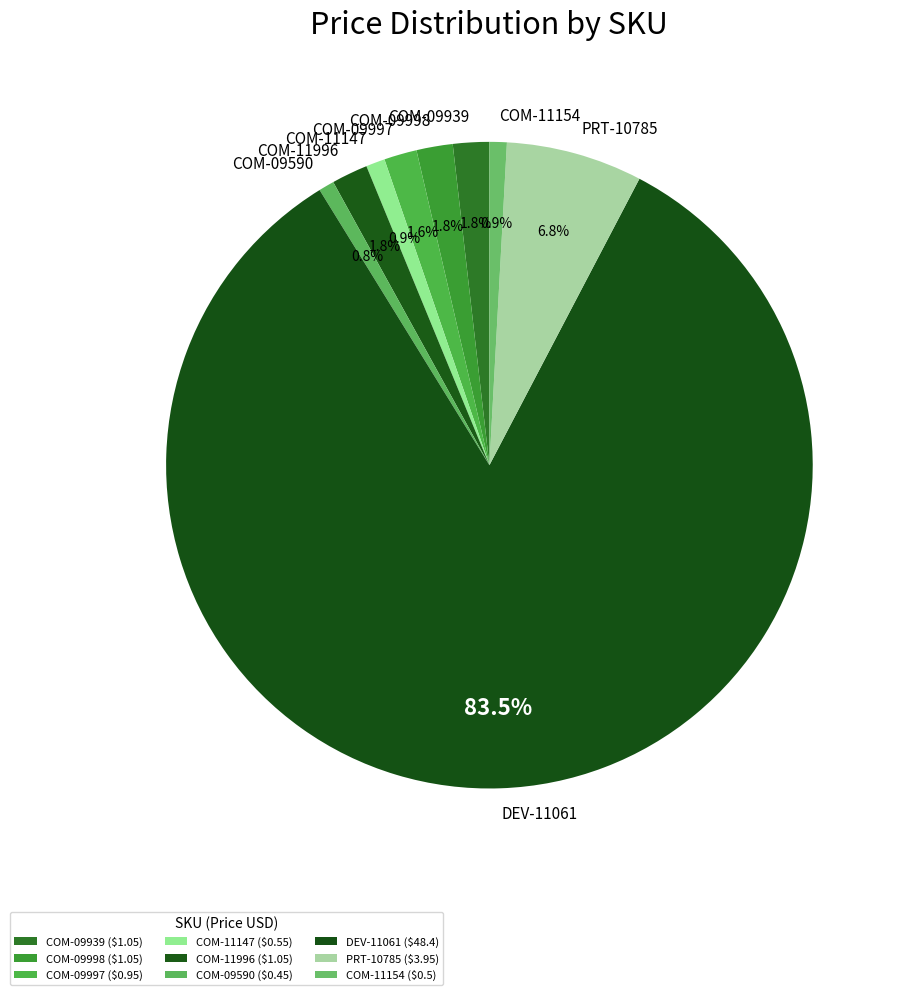

To the nearest percent, what is the difference between the DEV-11061 and COM-09998 slice percentages?

82%